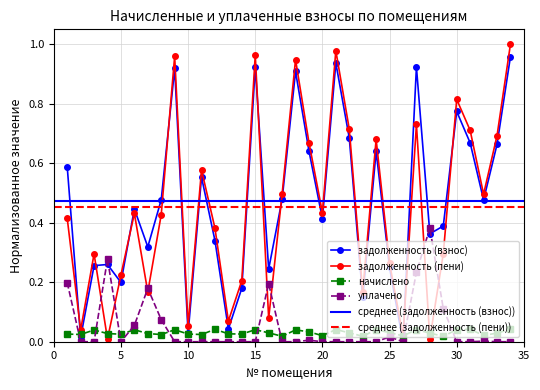

Where do задолженность (взнос) and уплачено first cross each other?

3 and 4